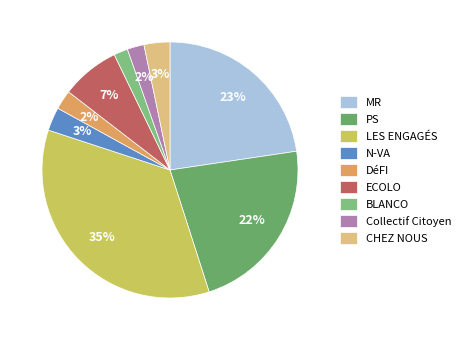

What is the smallest slice in the pie chart?

BLANCO